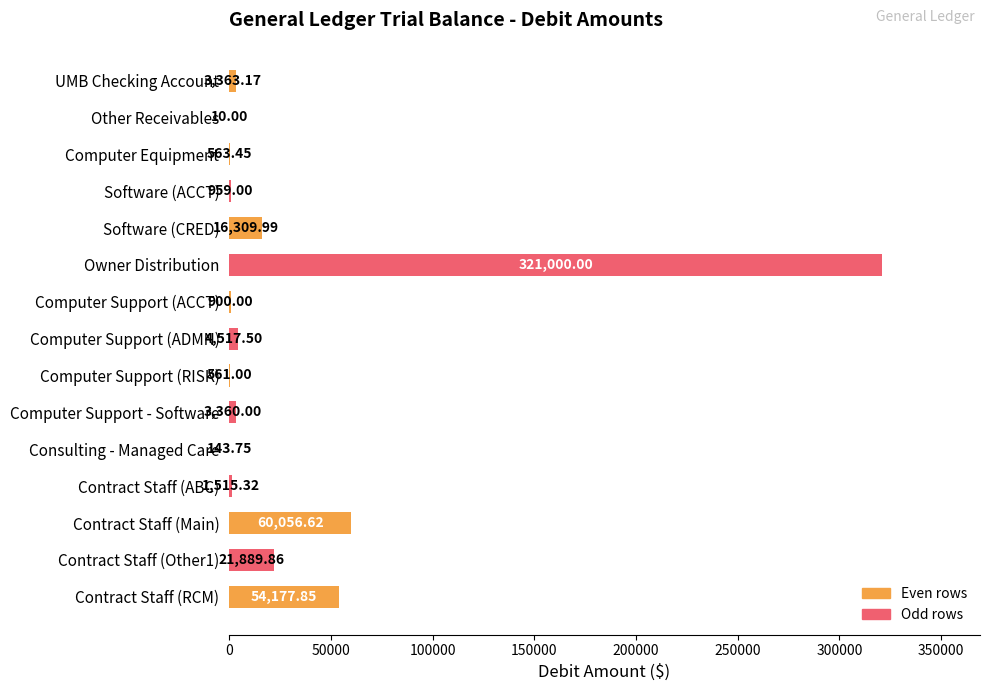

Between Software (CRED) and Computer Support (ADMN), which is larger?

Software (CRED)